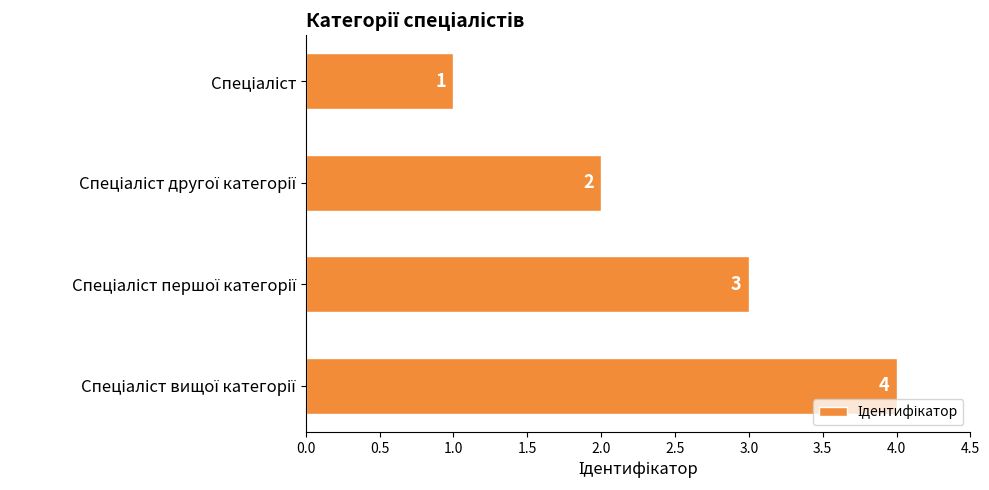

What is the sum of all values?

10